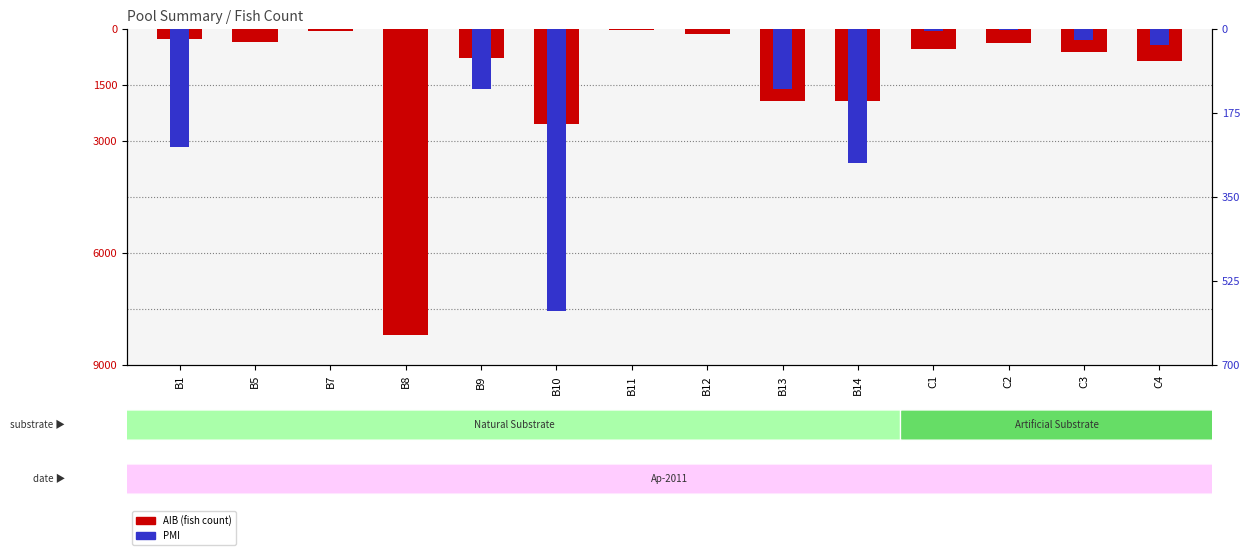

What is the label of the 2nd bar from the right?

C3